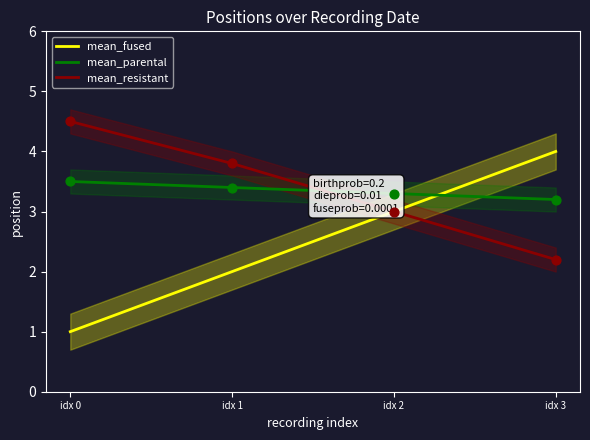

At how many categories does at least one series exceed 2?

4